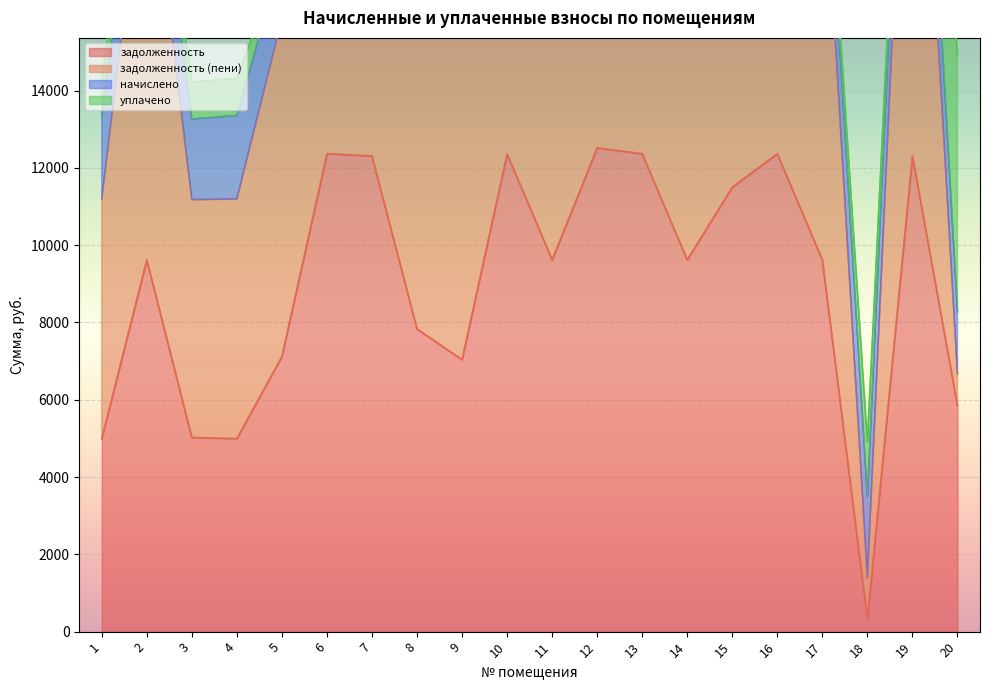

What is the greatest value displayed?

29261.8